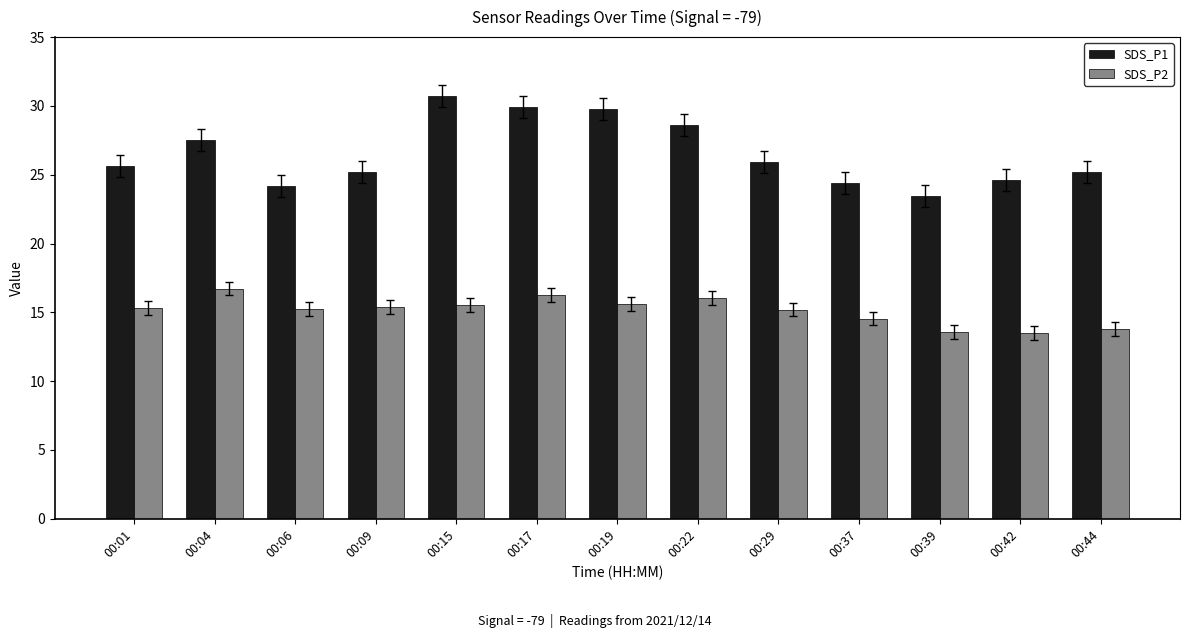

The value of SDS_P1 at 00:29 is 25.9. True or false?

True